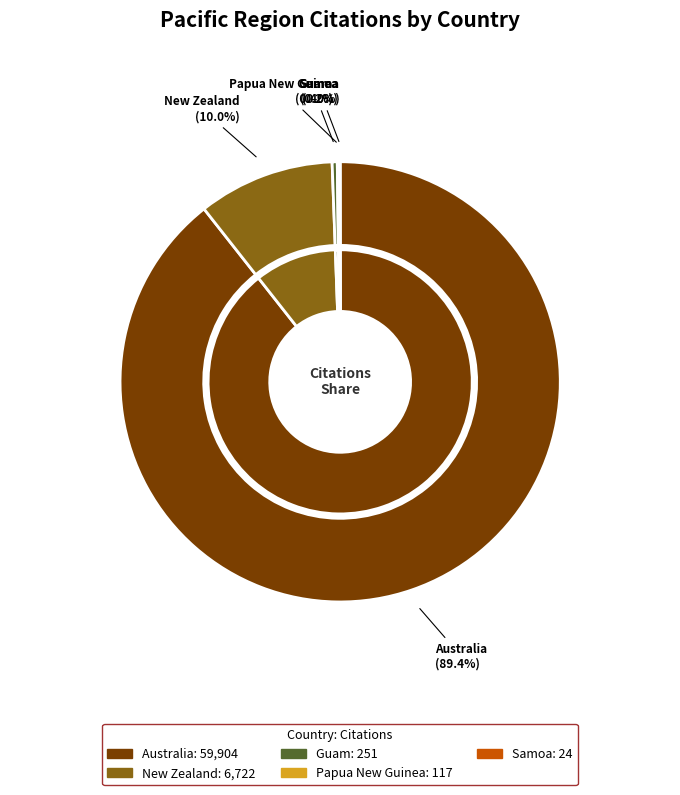

What percentage is the New Zealand slice, to the nearest percent?

10%